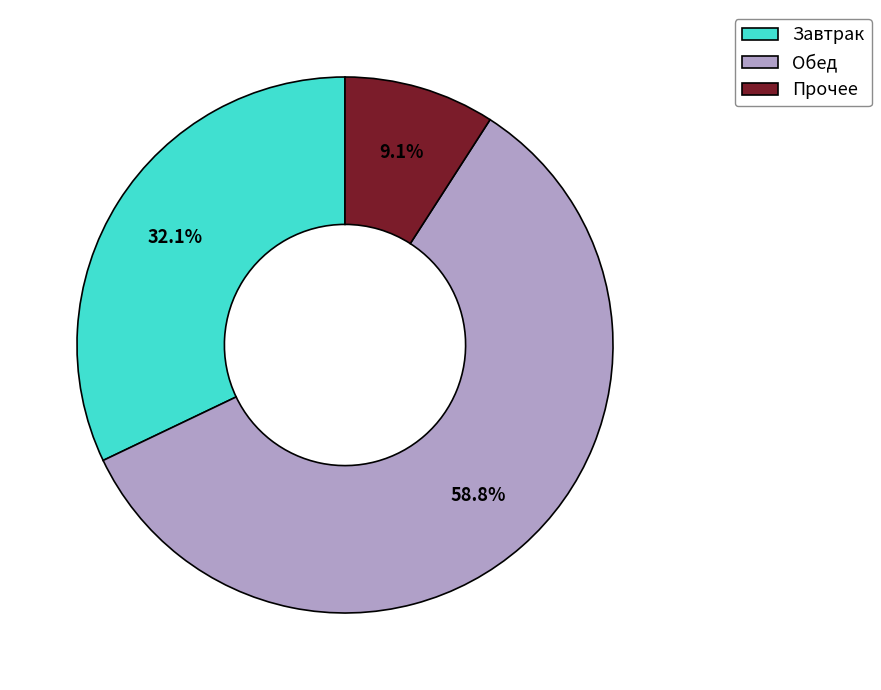

Which has a higher value, Завтрак or Обед?

Обед